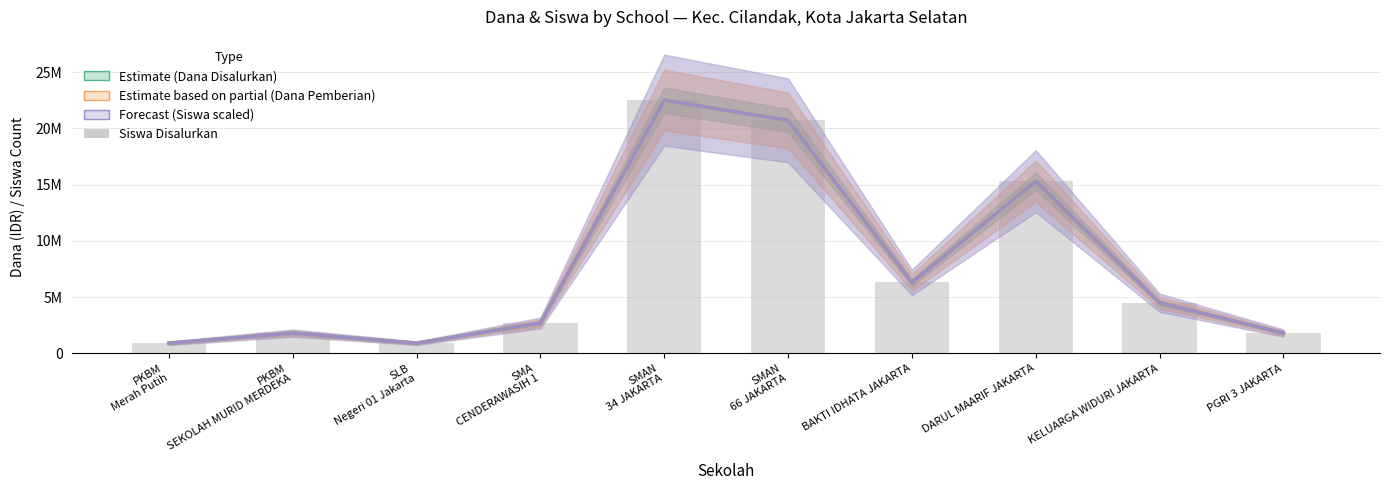

Reading left to right, transcribe all the data shown in this chart.

Dana Disalurkan (Estimate): PKBM
Merah Putih=900000	PKBM
SEKOLAH MURID MERDEKA=1800000	SLB
Negeri 01 Jakarta=900000	SMA
CENDERAWASIH 1=2700000	SMAN
34 JAKARTA=22500000	SMAN
66 JAKARTA=20700000	BAKTI IDHATA JAKARTA=6300000	DARUL MAARIF JAKARTA=15300000	KELUARGA WIDURI JAKARTA=4500000	PGRI 3 JAKARTA=1800000
Dana Pemberian (Partial Estimate): PKBM
Merah Putih=900000	PKBM
SEKOLAH MURID MERDEKA=1800000	SLB
Negeri 01 Jakarta=900000	SMA
CENDERAWASIH 1=2700000	SMAN
34 JAKARTA=22500000	SMAN
66 JAKARTA=20700000	BAKTI IDHATA JAKARTA=6300000	DARUL MAARIF JAKARTA=15300000	KELUARGA WIDURI JAKARTA=4500000	PGRI 3 JAKARTA=1800000
Siswa Disalurkan (Forecast): PKBM
Merah Putih=900000	PKBM
SEKOLAH MURID MERDEKA=1800000	SLB
Negeri 01 Jakarta=900000	SMA
CENDERAWASIH 1=2700000	SMAN
34 JAKARTA=22500000	SMAN
66 JAKARTA=20700000	BAKTI IDHATA JAKARTA=6300000	DARUL MAARIF JAKARTA=15300000	KELUARGA WIDURI JAKARTA=4500000	PGRI 3 JAKARTA=1800000
Siswa Disalurkan (bars): PKBM
Merah Putih=900000	PKBM
SEKOLAH MURID MERDEKA=1800000	SLB
Negeri 01 Jakarta=900000	SMA
CENDERAWASIH 1=2700000	SMAN
34 JAKARTA=22500000	SMAN
66 JAKARTA=20700000	BAKTI IDHATA JAKARTA=6300000	DARUL MAARIF JAKARTA=15300000	KELUARGA WIDURI JAKARTA=4500000	PGRI 3 JAKARTA=1800000